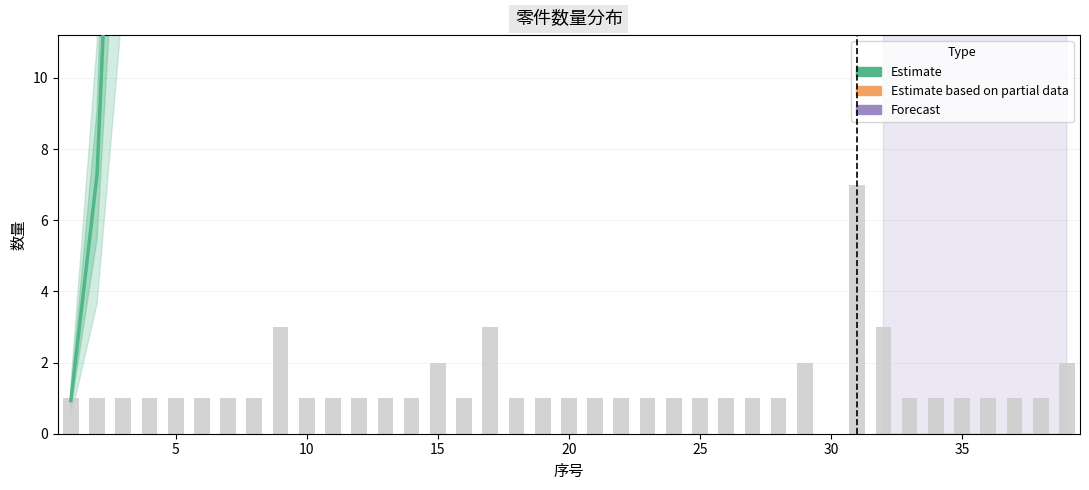

Reading right to left, extract all data points from this chart.

39=2	38=1	37=1	36=1	35=1	34=1	33=1	32=3	31=7	29=2	28=1	27=1	26=1	25=1	24=1	23=1	22=1	21=1	20=1	19=1	18=1	17=3	16=1	15=2	14=1	13=1	12=1	11=1	10=1	9=3	8=1	7=1	6=1	5=1	4=1	3=1	2=1	1=1